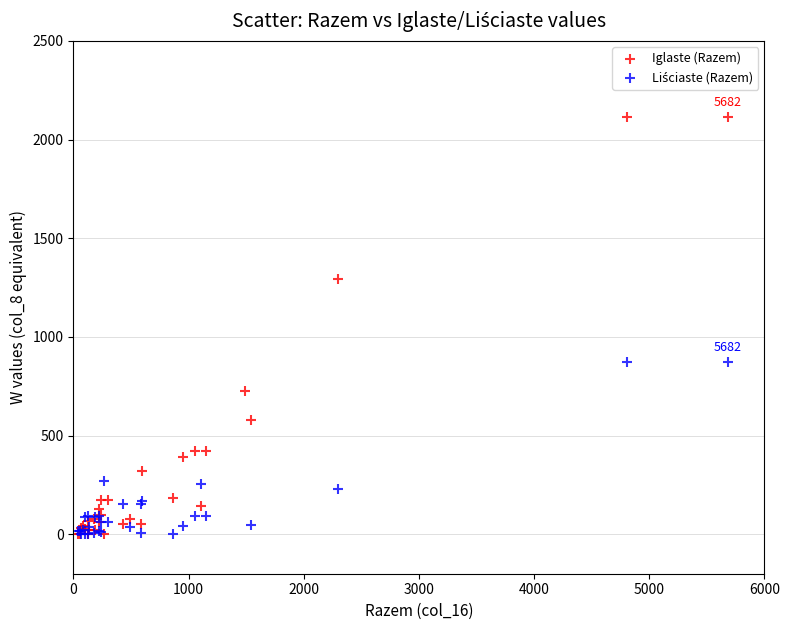

Which series contains the highest Y value?

Iglaste (Razem)